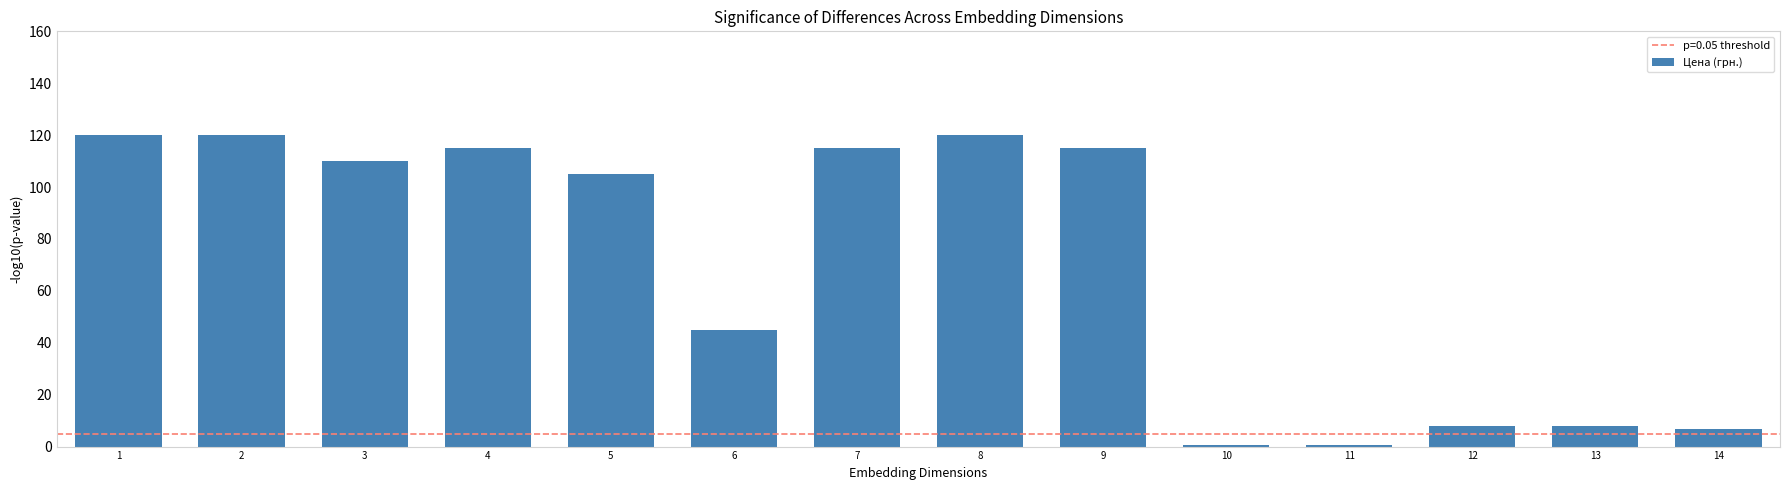

Where is the data nearest to the value 60?

6